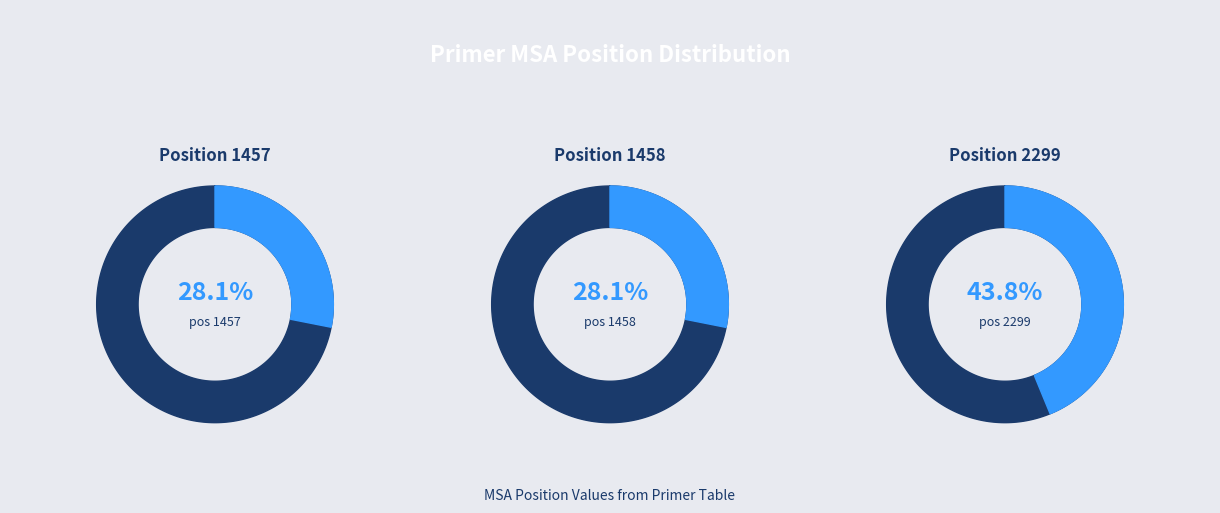

Combined, do 1457 and 1458 account for over 50%?

Yes